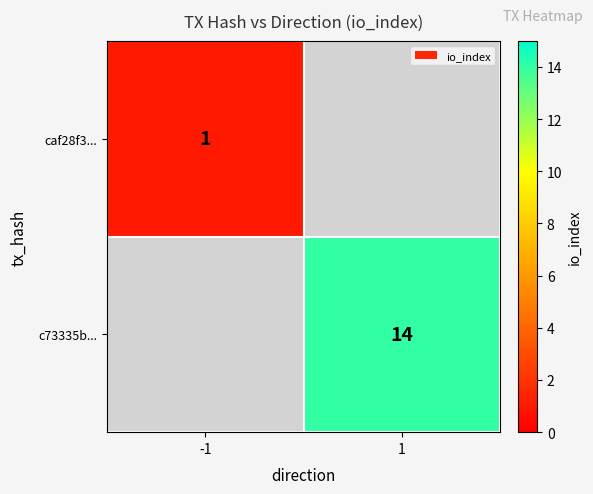

Which category has the lowest value across all series?

-1